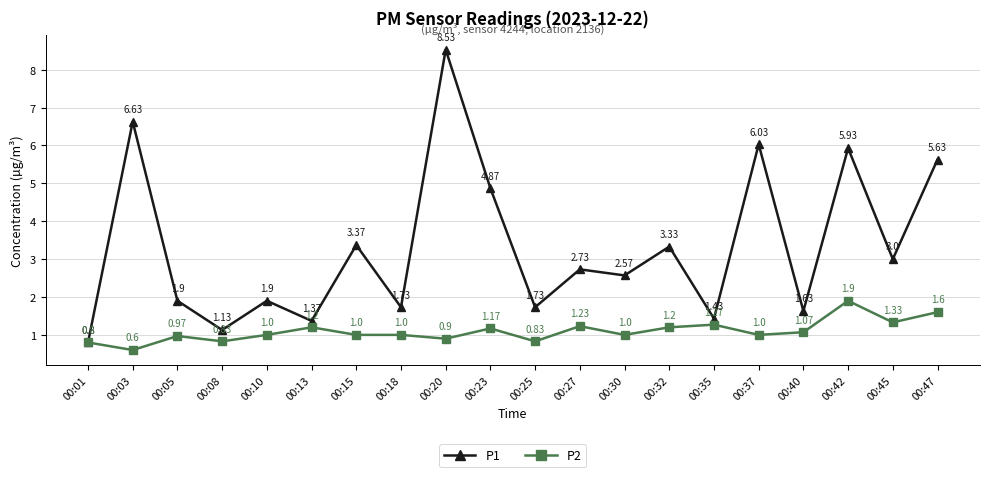

How many lines are shown in the chart?

2